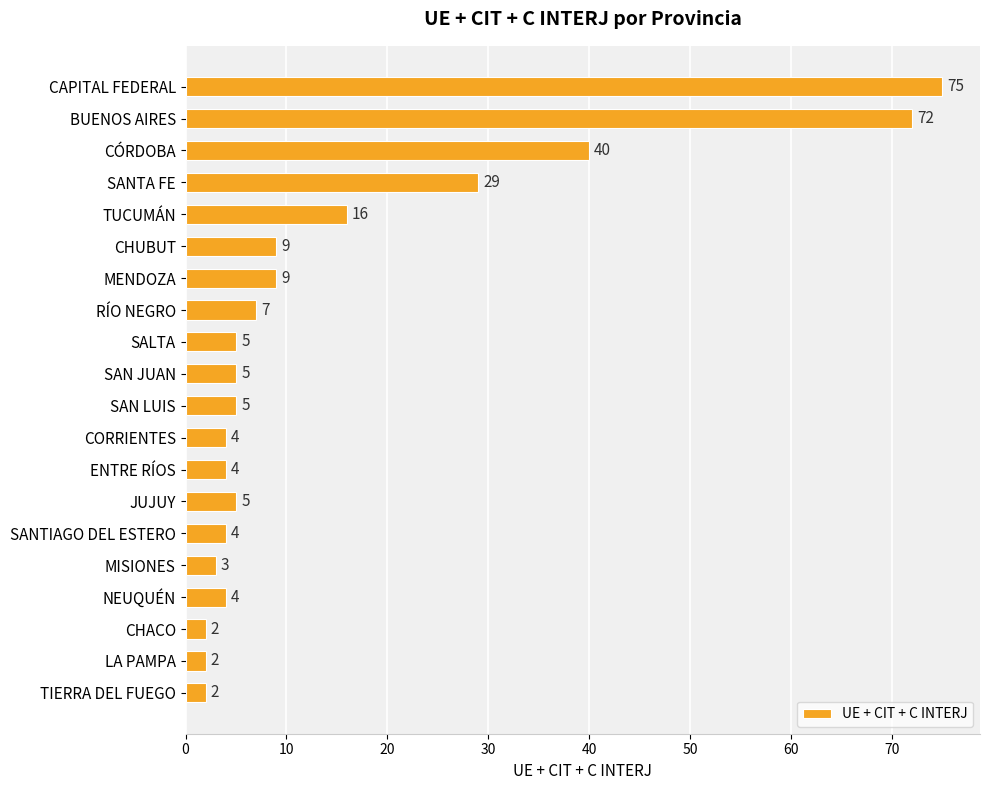

Reading top to bottom, transcribe all the data shown in this chart.

CAPITAL FEDERAL=75	BUENOS AIRES=72	CÓRDOBA=40	SANTA FE=29	TUCUMÁN=16	CHUBUT=9	MENDOZA=9	RÍO NEGRO=7	SALTA=5	SAN JUAN=5	SAN LUIS=5	CORRIENTES=4	ENTRE RÍOS=4	JUJUY=5	SANTIAGO DEL ESTERO=4	MISIONES=3	NEUQUÉN=4	CHACO=2	LA PAMPA=2	TIERRA DEL FUEGO=2